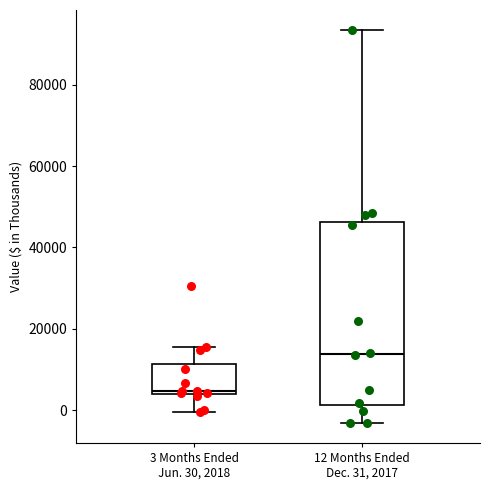

Which box's median line is the lowest?

3 Months Ended Jun. 30, 2018